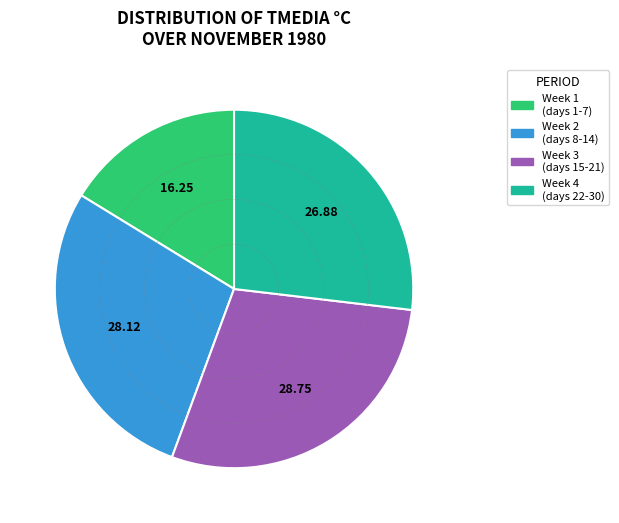

Is there any slice that represents more than half of the pie?

No